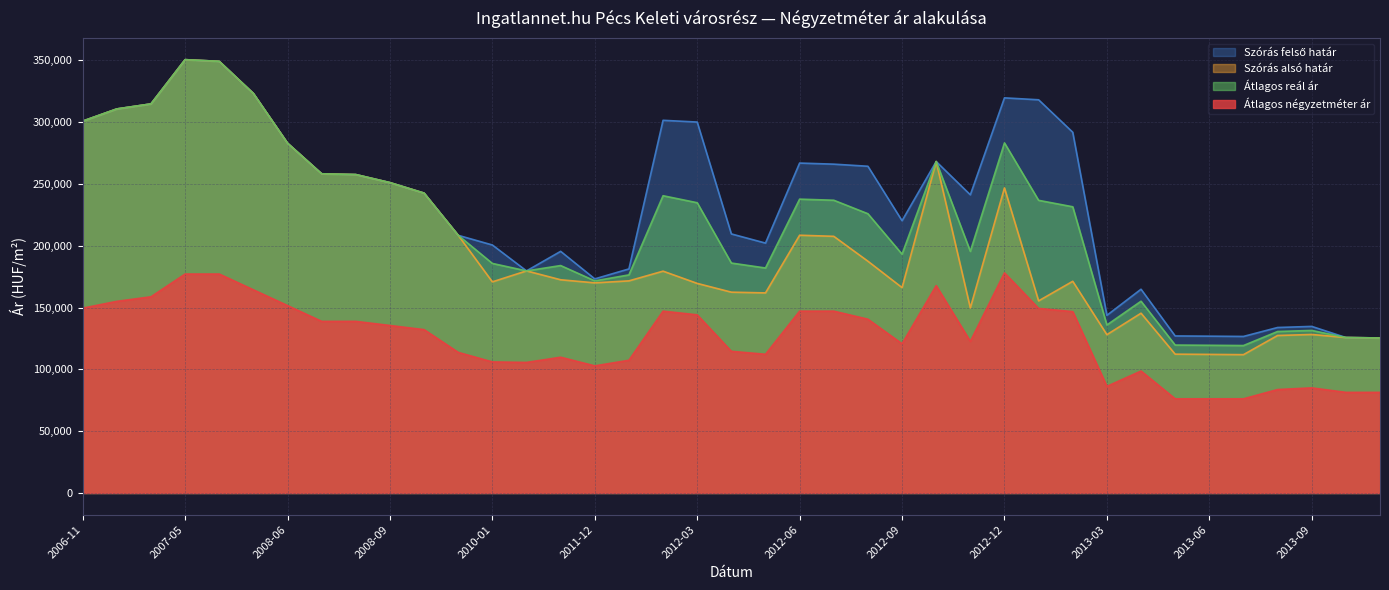

Where is the first local minimum for Szórás alsó határ?

2010-01